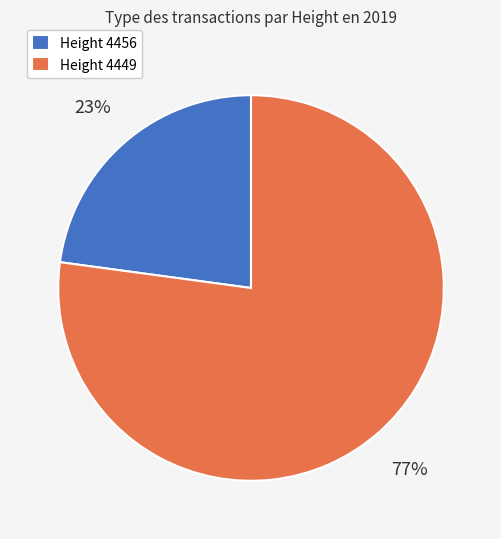

To the nearest percent, what portion does Height 4456 represent?

23%